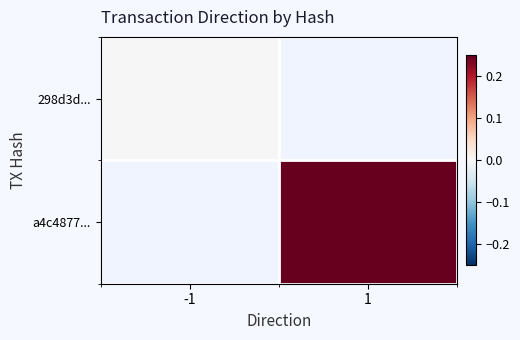

Where is 298d3d... nearest to the value 0?

-1